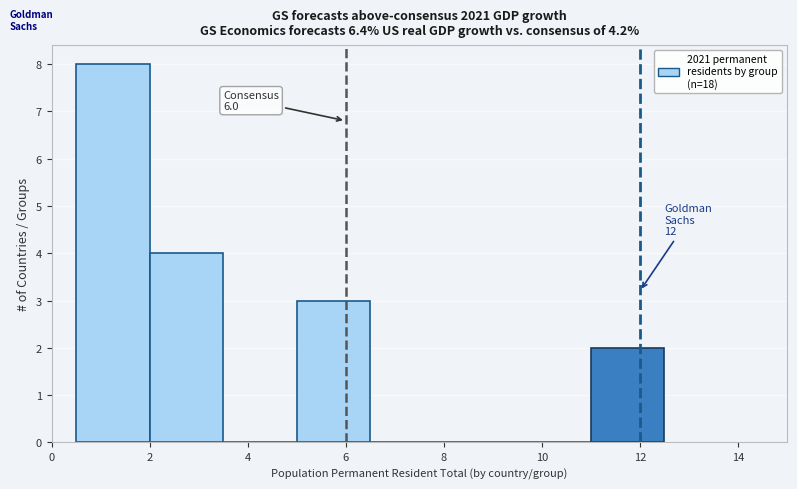

Which range on the x-axis has the tallest bar?

0.5 to 2.0